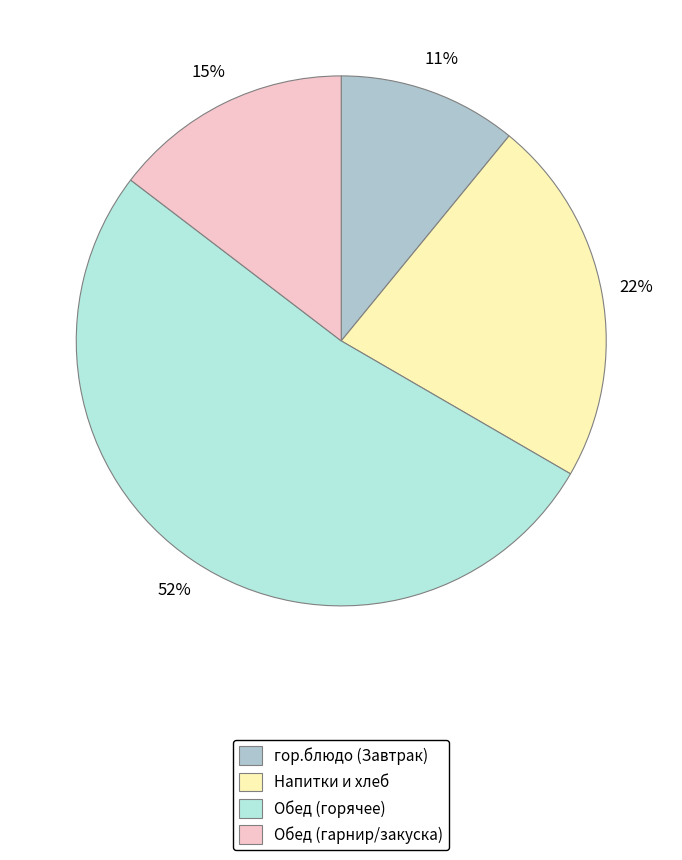

To the nearest percent, what percentage of the pie is Обед (горячее)?

52%